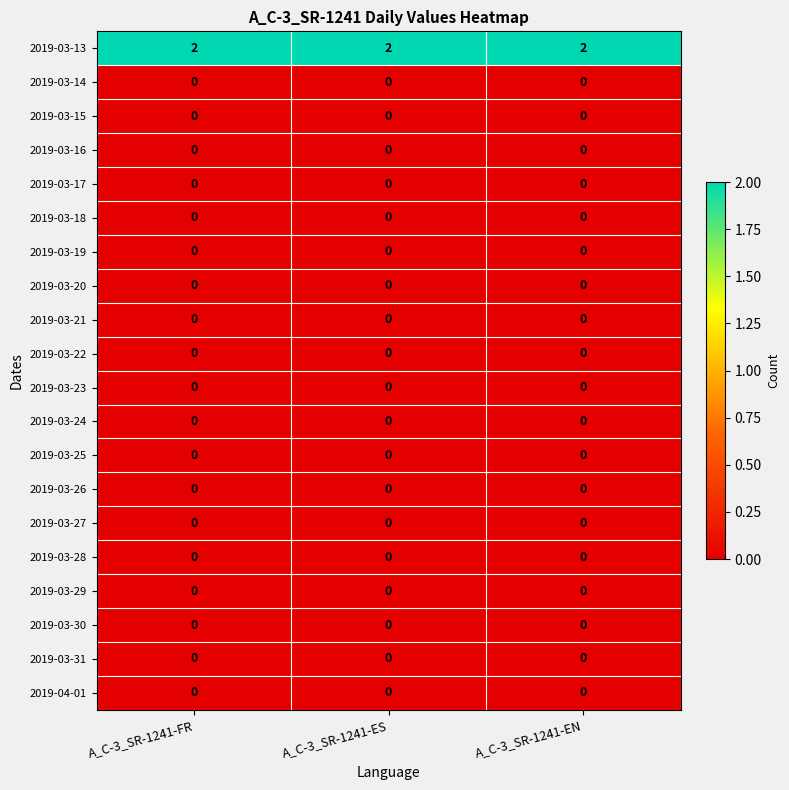

Is it true that 2019-03-29 equals 0 at A_C-3_SR-1241-ES?

True